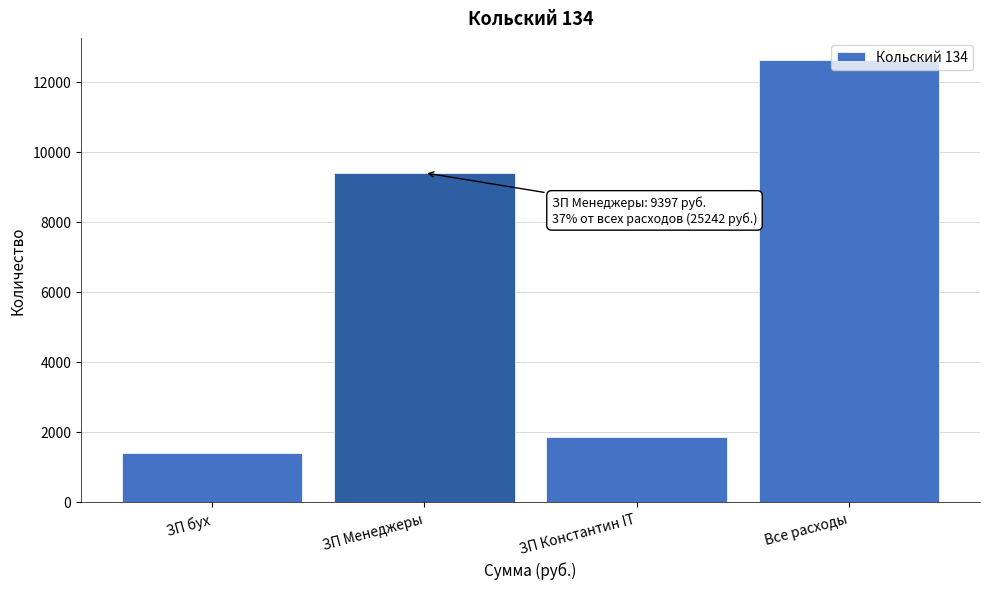

What is the value of the 2nd bar from the left?

9397